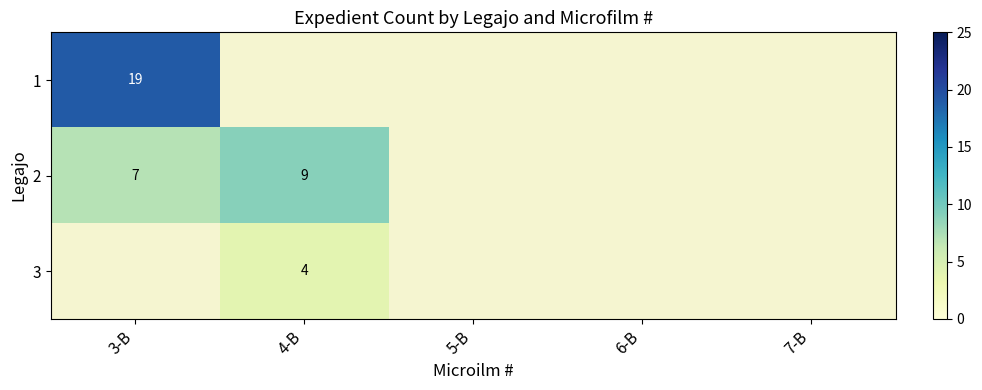

Where is 2 nearest to the value 8?

3-B